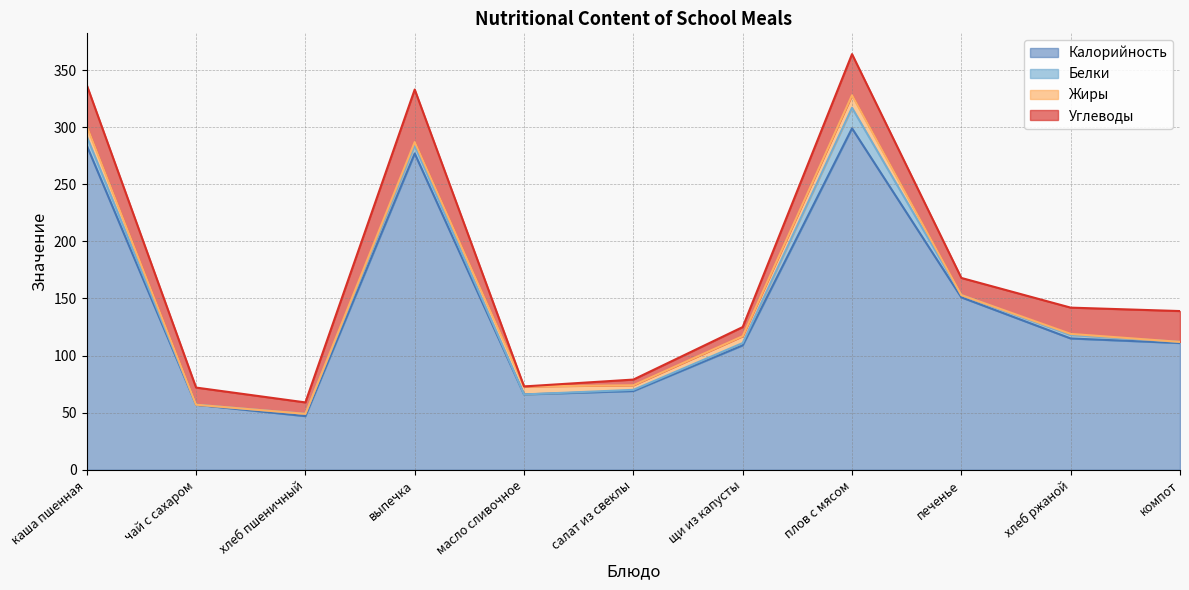

How many distinct data groups are displayed?

4